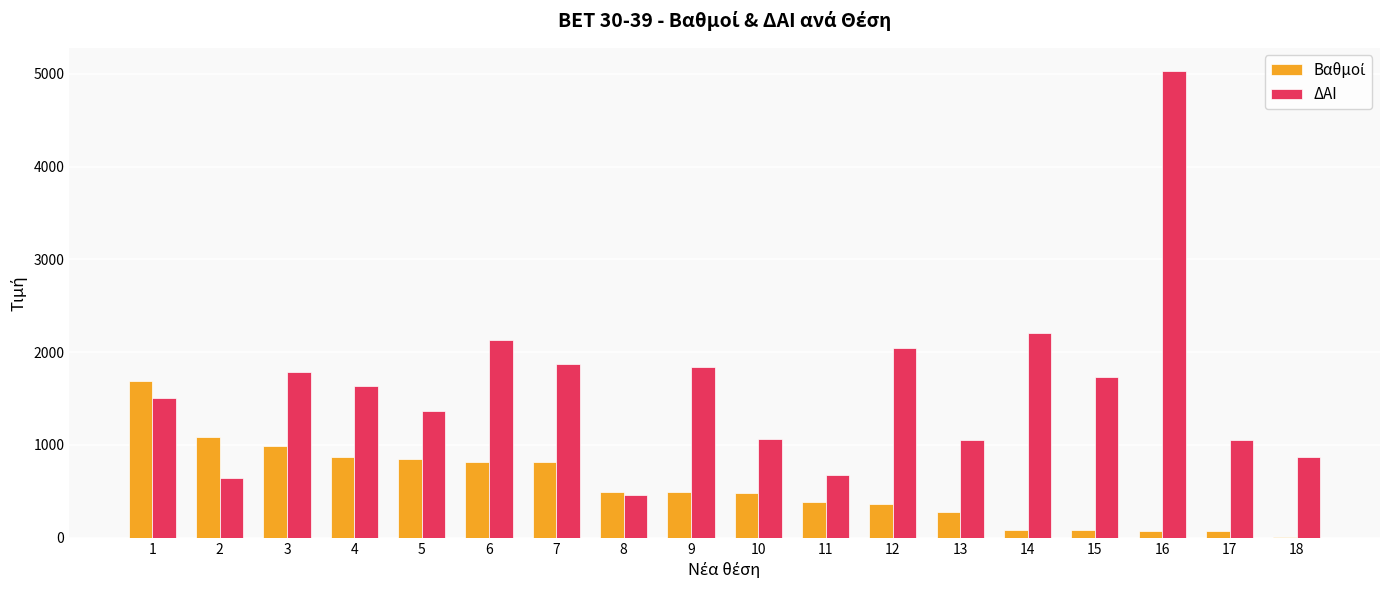

The ΔΑΙ series shows 2136.0 at 6. True or false?

True